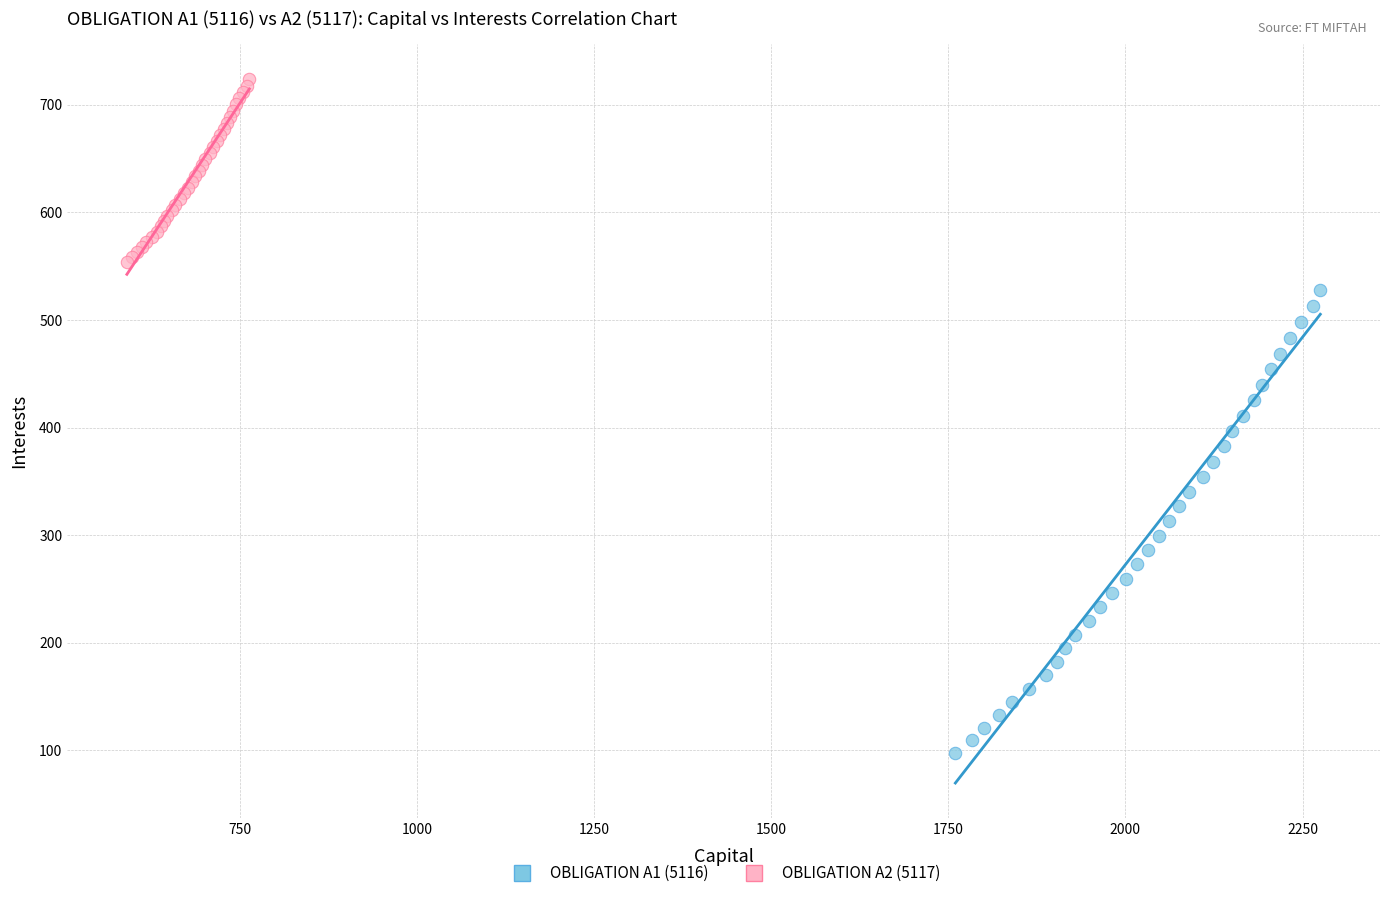

Which series contains the highest Y value?

OBLIGATION A2 (5117)